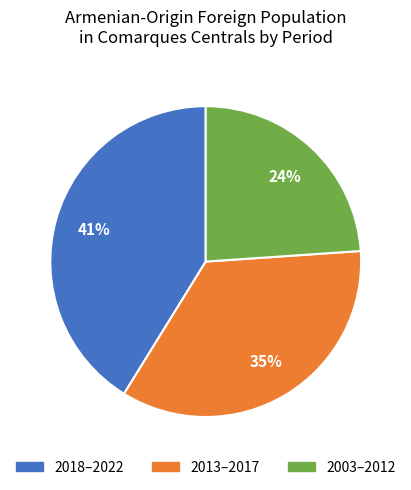

To the nearest percent, what is the average slice percentage?

33%